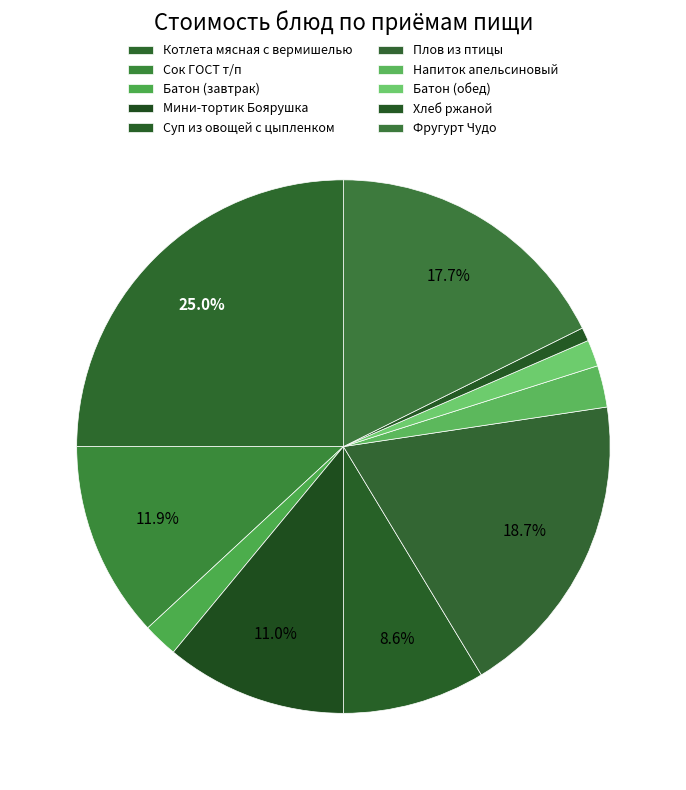

Does Батон (завтрак) account for over 50% of the chart?

No